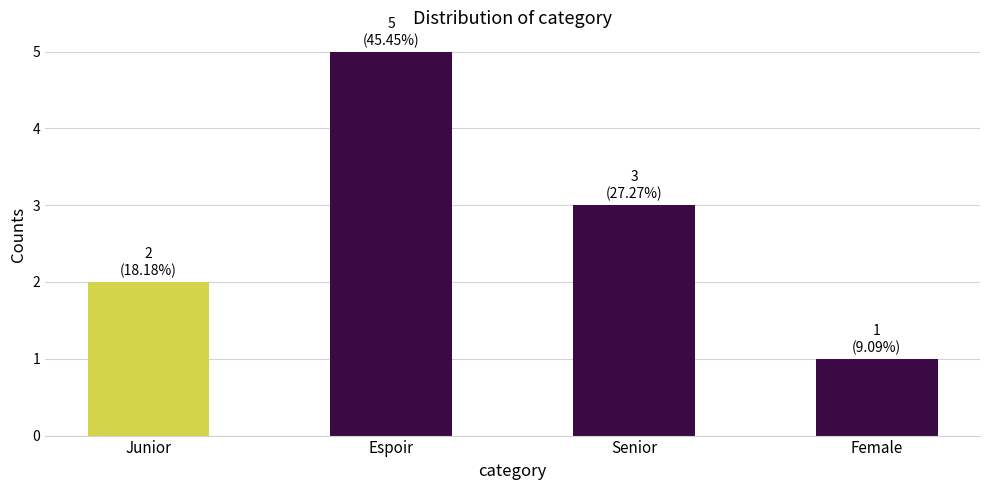

List the labels in order of value, smallest first.

Female, Junior, Senior, Espoir